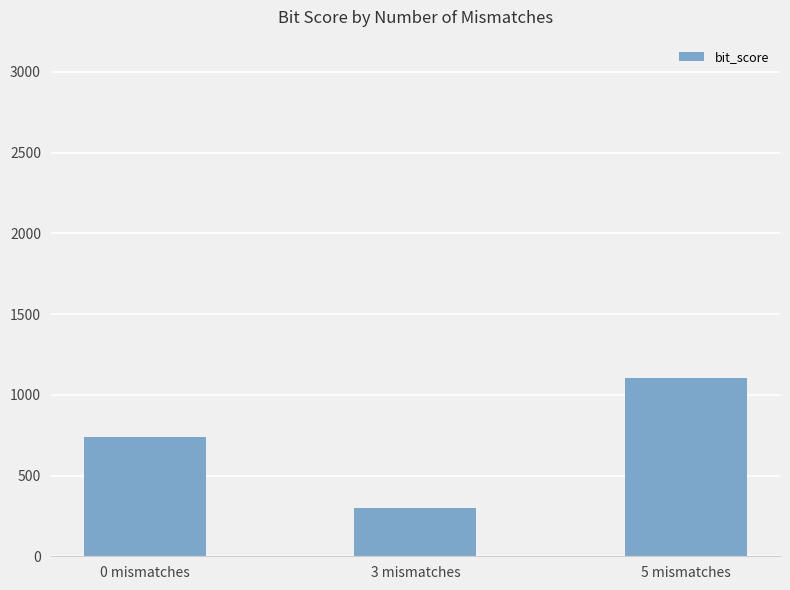

What is the smallest value displayed?

300